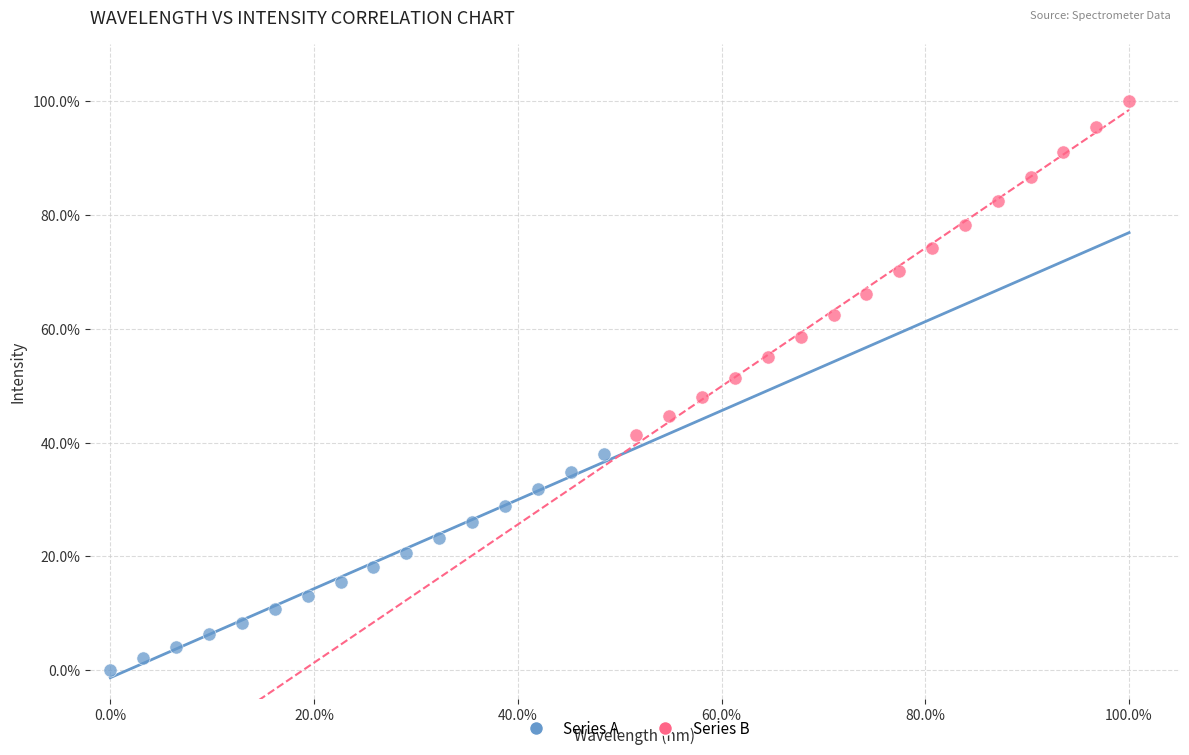

Which series contains the highest Y value?

Series B